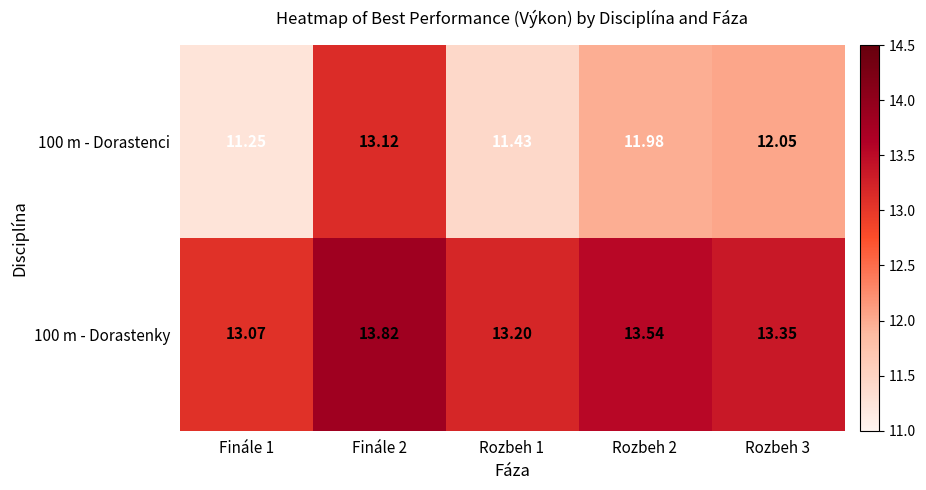

Rank the series at Finále 1 from lowest to highest value.

100 m - Dorastenci, 100 m - Dorastenky